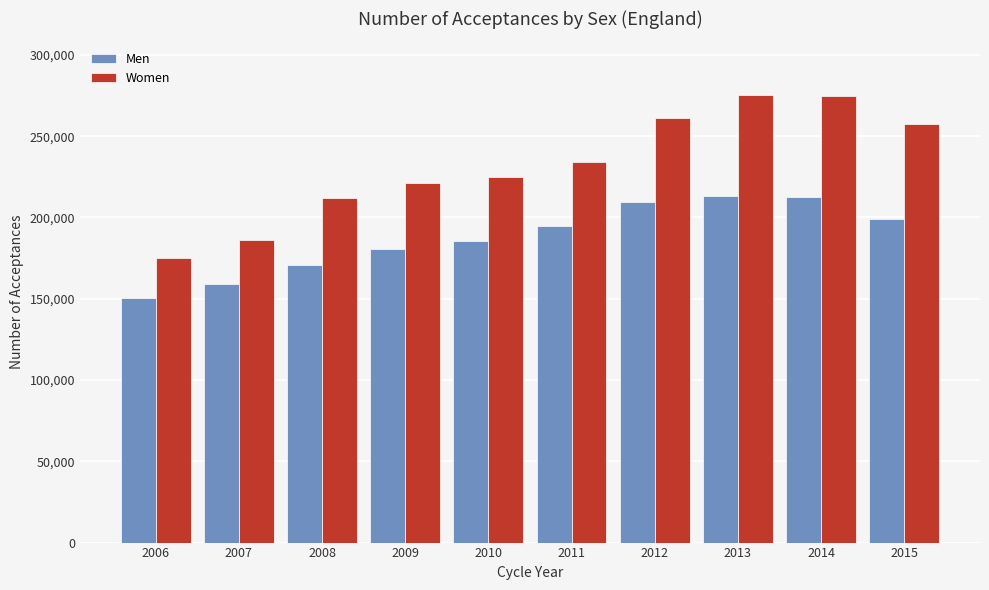

Which series has the largest total across all categories?

Women